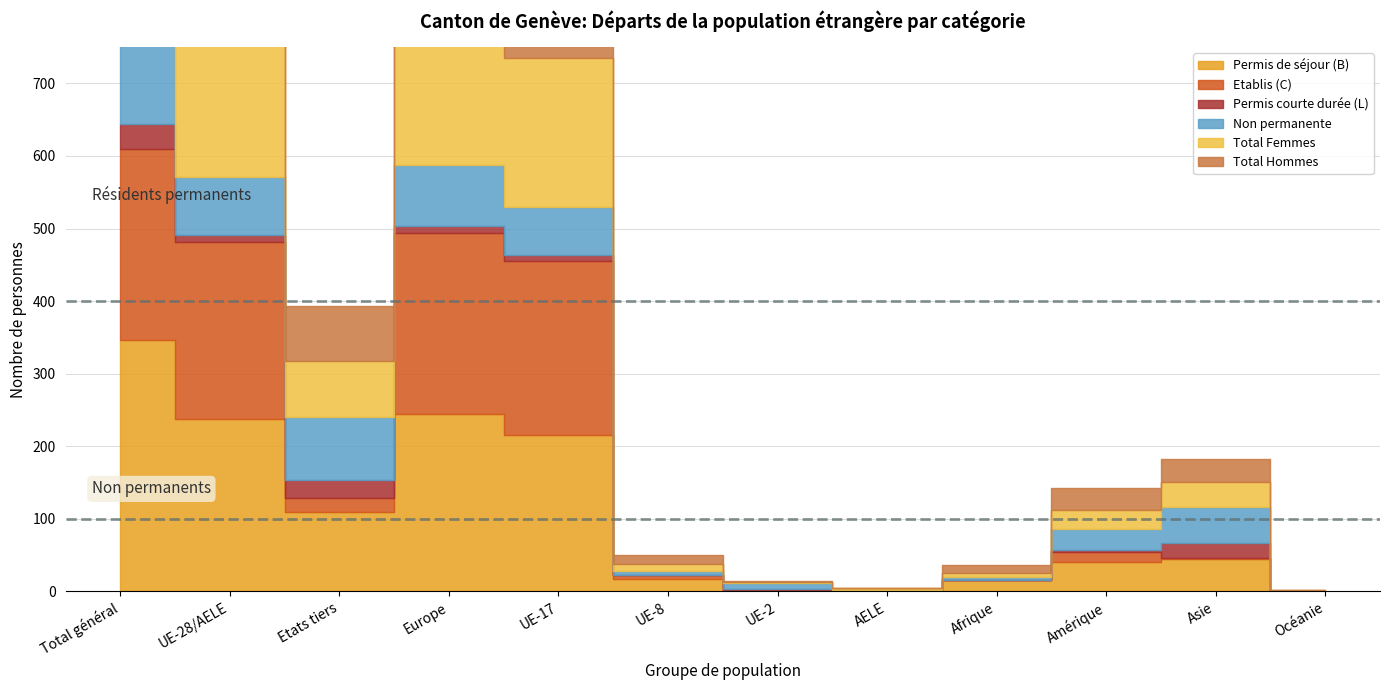

What is the difference between the highest and lowest values at UE-8?

17